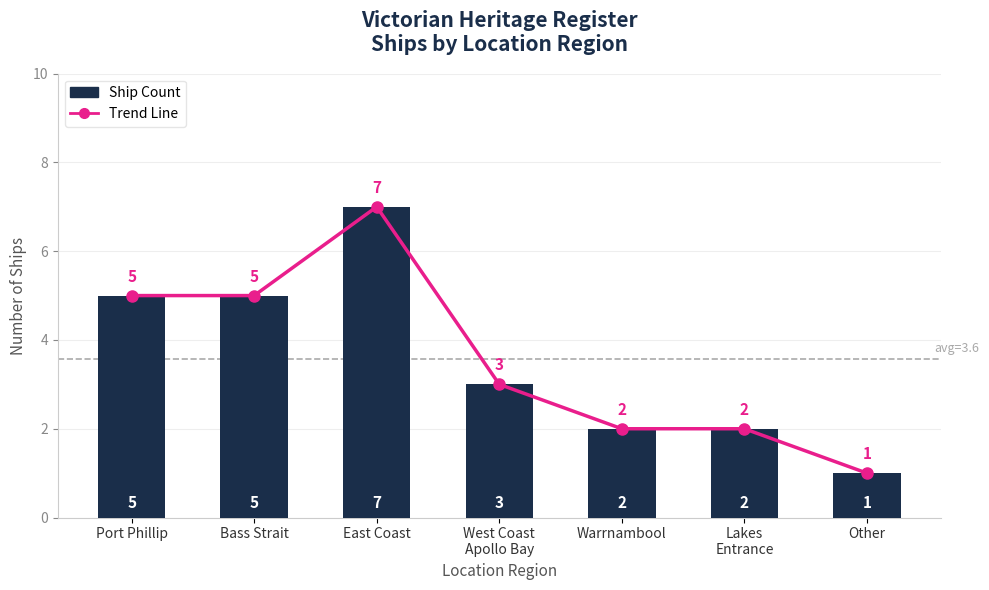

The value of Ship Count at East Coast is 7. True or false?

True